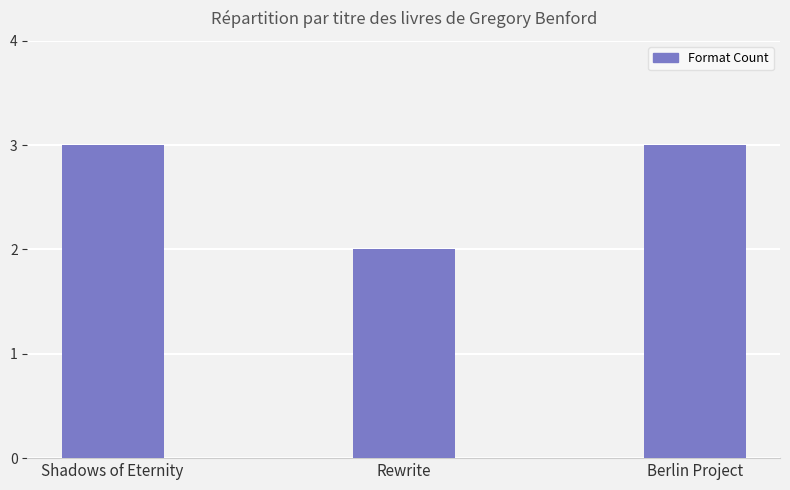

Reading left to right, extract all data points from this chart.

3	2	3